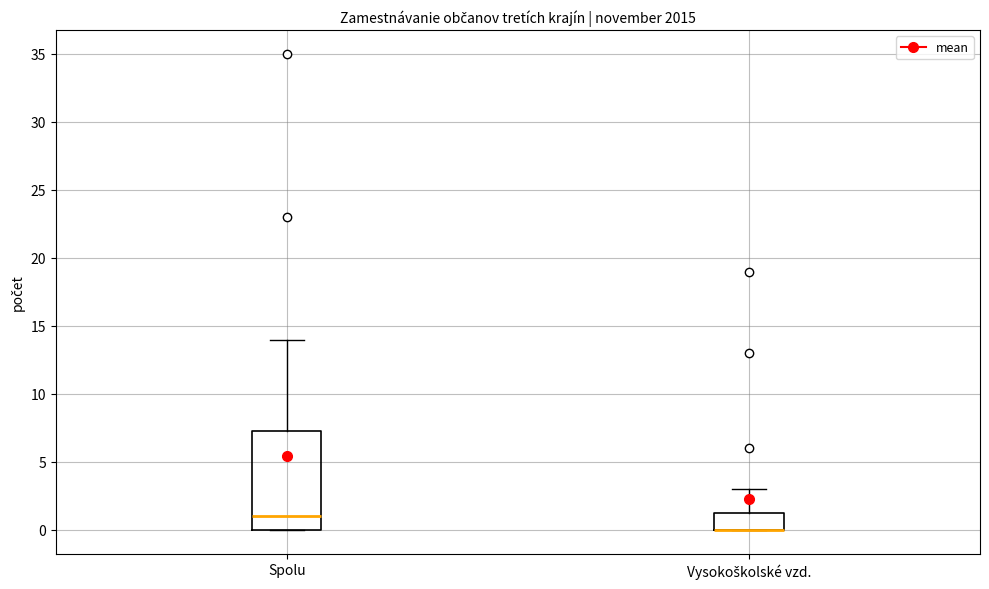

Reading left to right, transcribe this box plot: for each box, give where its median line is, the range the box spans, and where its two whiskers end, as read against the y-axis. The values are not printed on the chart, so give them approximately, as read against the axis.

Spolu: median 1.0, box 0.0 to 7.5, whiskers 0.0 to 14.0
Vysokoškolské vzd.: median 0.0 (drawn on the box's lower edge), box 0.0 to 1.5, whiskers 0.0 to 3.0